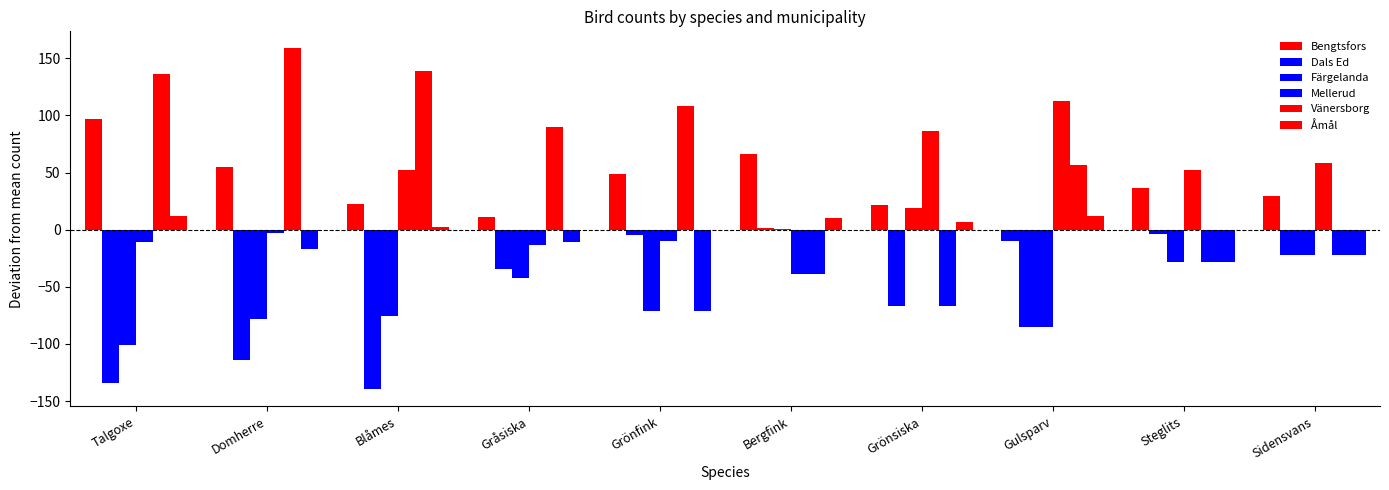

At Grönsiska, list the series in order from smallest to largest.

Dals Ed, Vänersborg, Åmål, Färgelanda, Bengtsfors, Mellerud